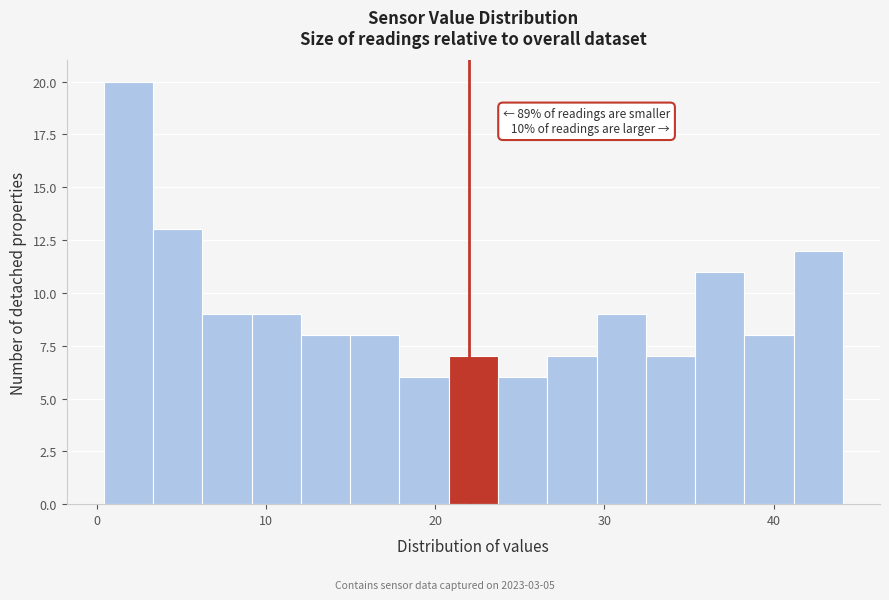

Around what value on the x-axis is the tallest bar? Give the approximate position of its centre, as read against the axis.

2